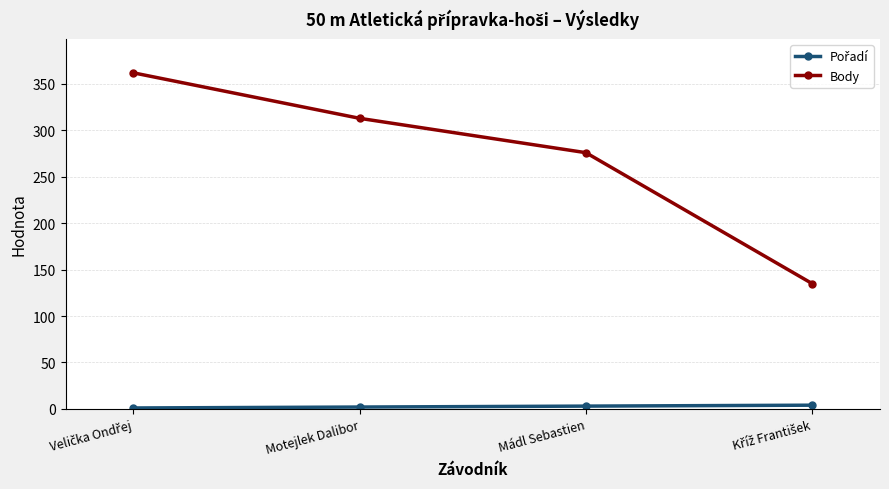

What is the value of the Body point at the 1st from the left?

362